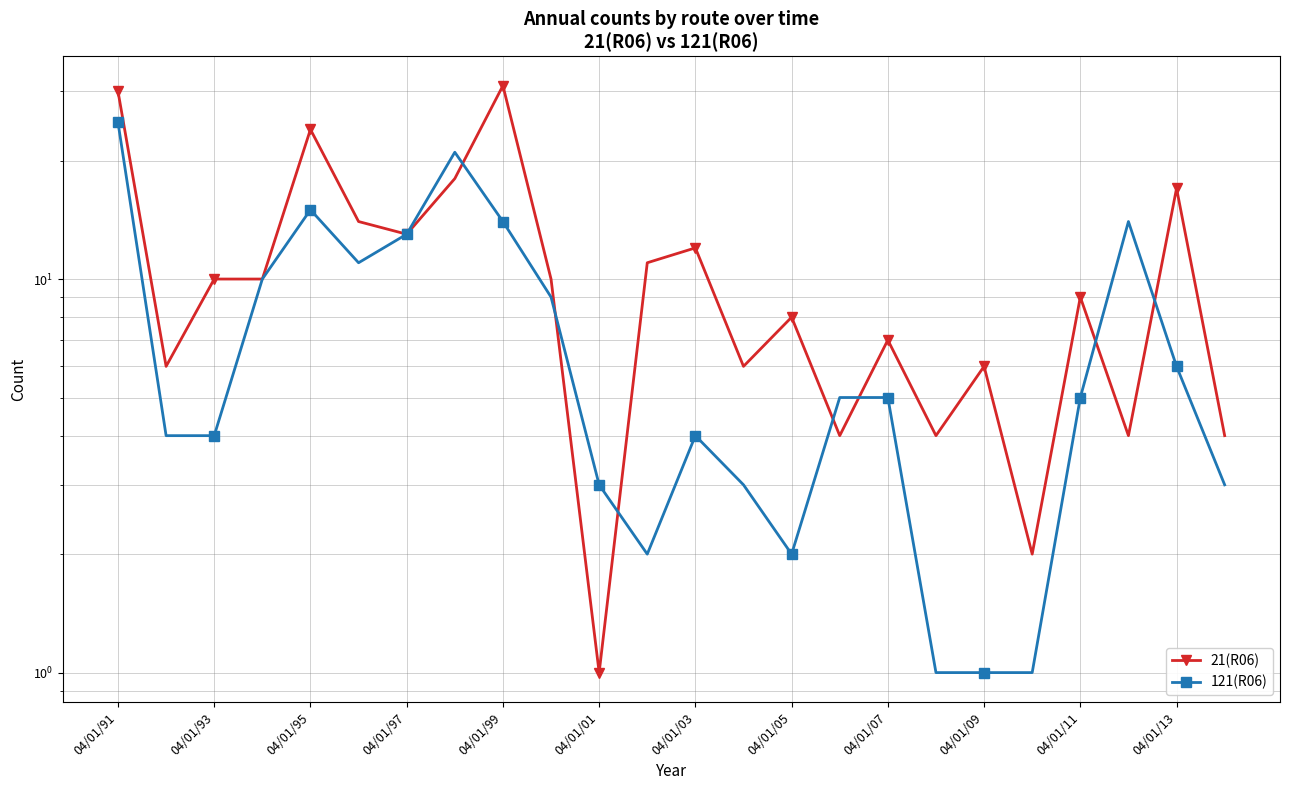

What is the difference between the maximum and second lowest values in the 21(R06) series?

29